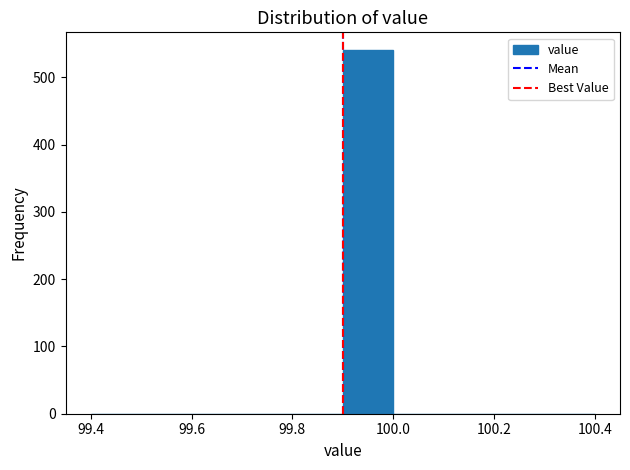

Reading left to right, transcribe this chart: for each bar, give the range it covers on the x-axis and its height. The values are not printed on the chart, so give them approximately, as read against the axis.

99.4 to 99.5: 0
99.5 to 99.6: 0
99.6 to 99.7: 0
99.7 to 99.8: 0
99.8 to 99.9: 0
99.9 to 100.0: 540
100.0 to 100.1: 0
100.1 to 100.2: 0
100.2 to 100.3: 0
100.3 to 100.4: 0